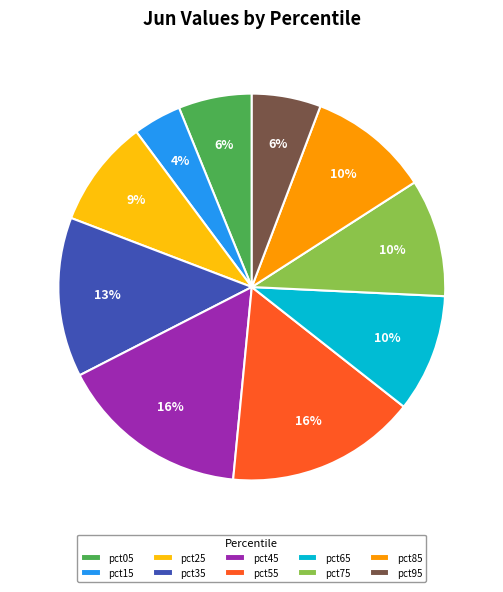

The pct85 slice represents 19% of the pie. True or false?

False